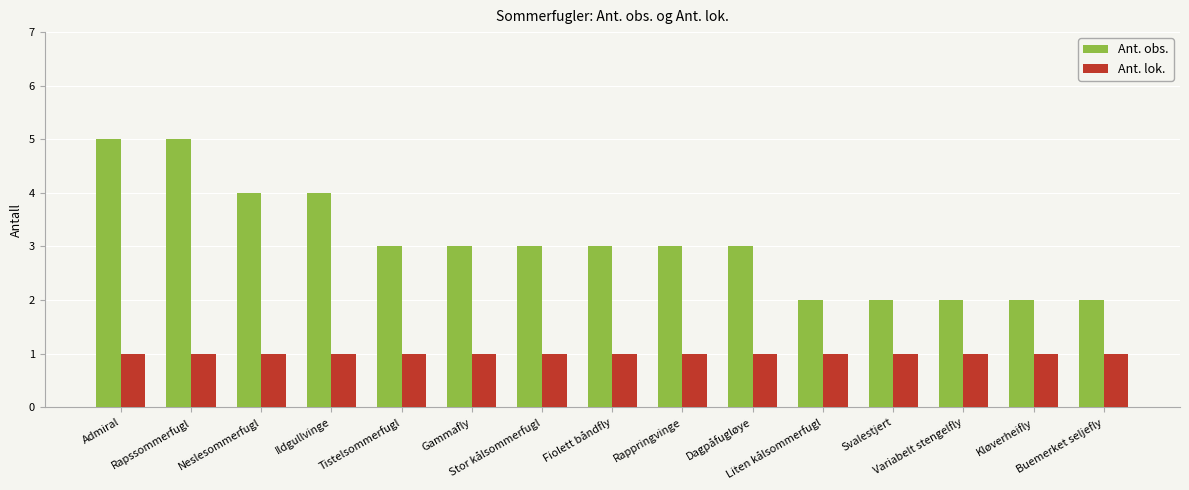

Rank the series by their average value, from lowest to highest.

Ant. lok., Ant. obs.